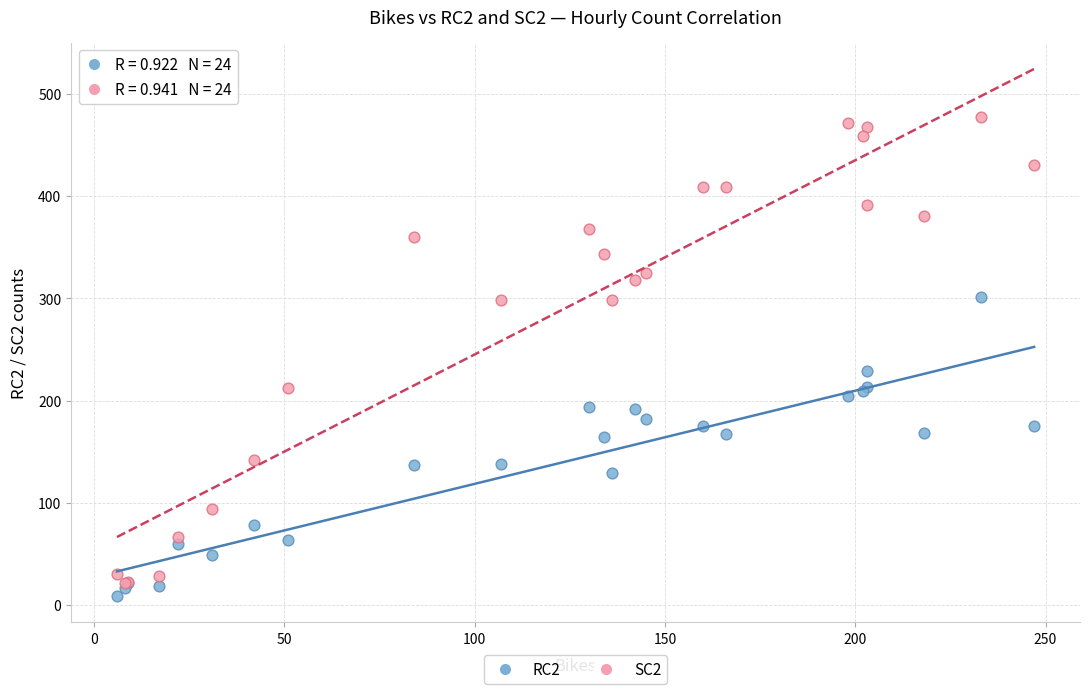

In the SC2 series, what Y value is closest to 249?

212